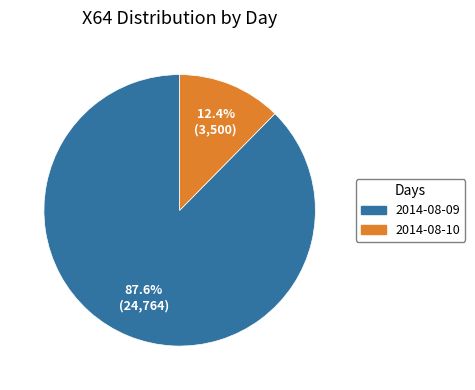

Which slice is the largest?

2014-08-09